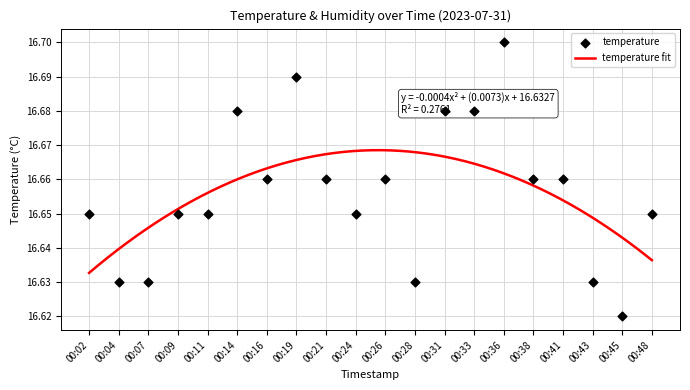

Which has a higher value, 00:31 or 00:07?

00:31